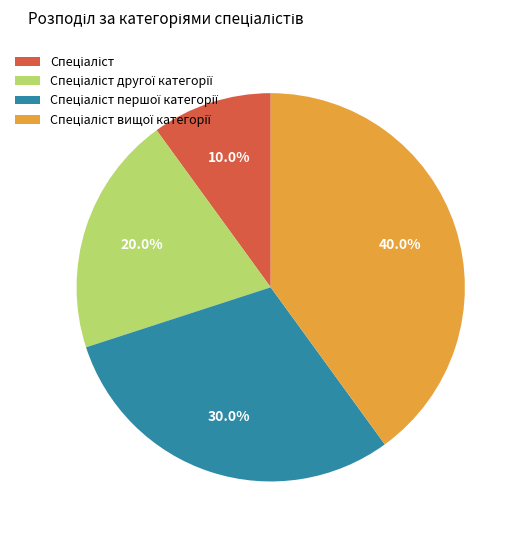

Is there any slice that represents more than half of the pie?

No